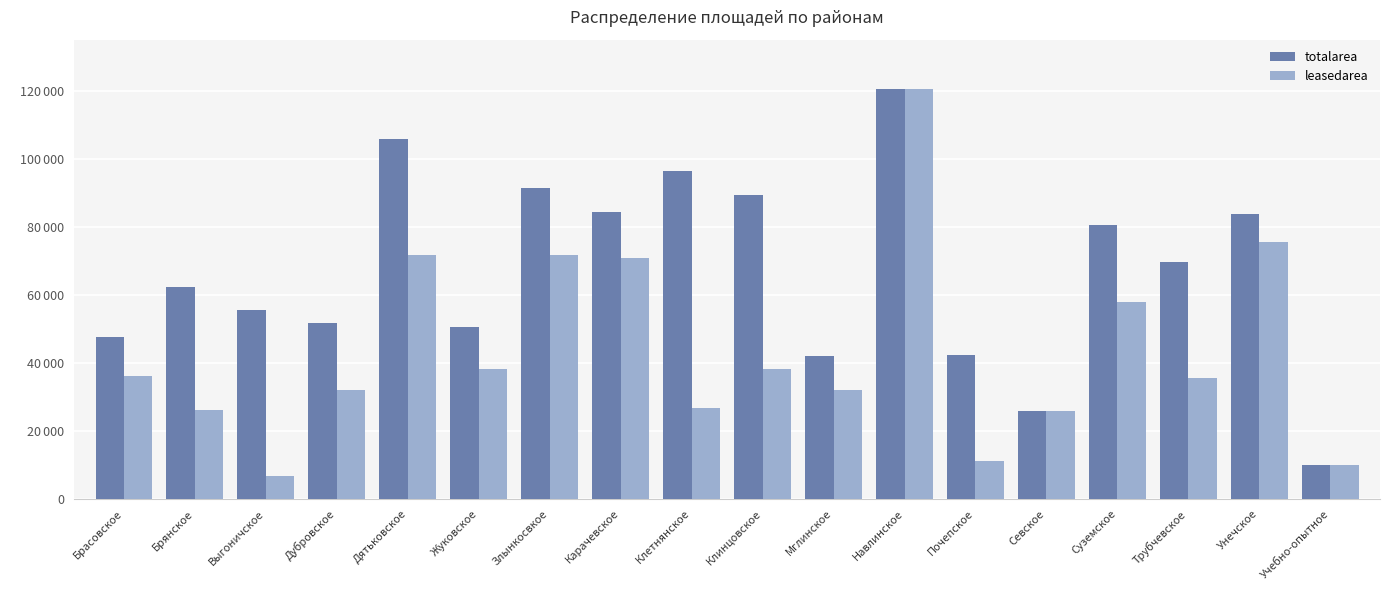

Does the chart contain any negative values?

No